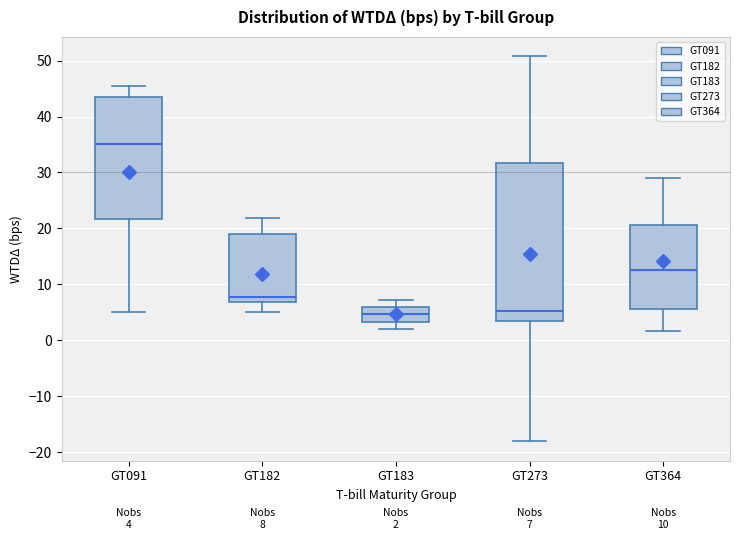

Comparing the boxes themselves (not the whiskers), which one is the tallest?

GT273